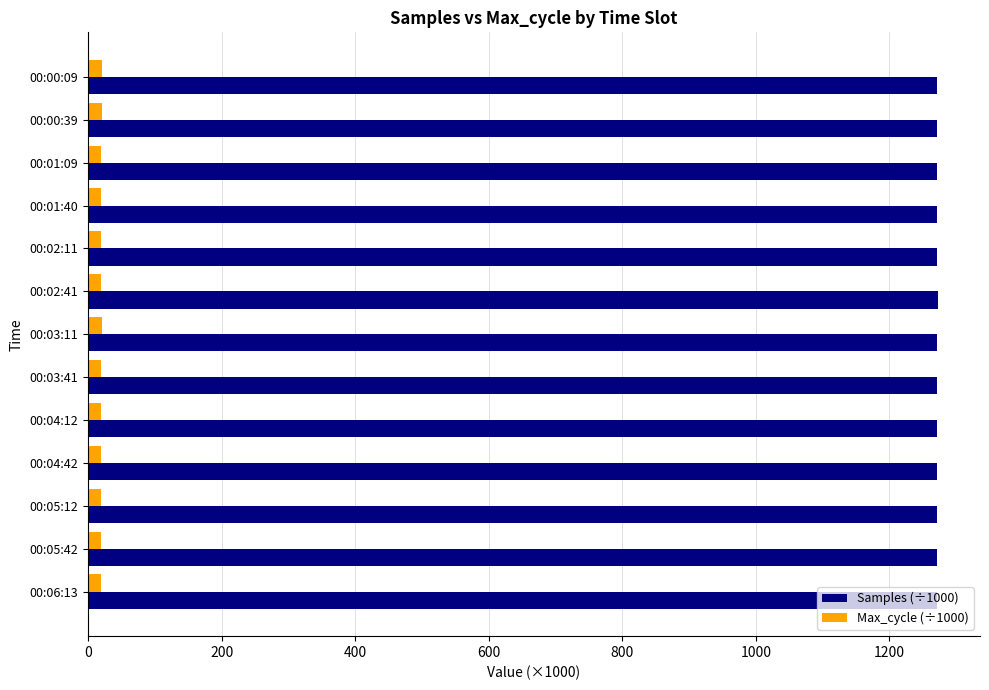

What is the minimum value for Samples (÷1000)?

1271.6